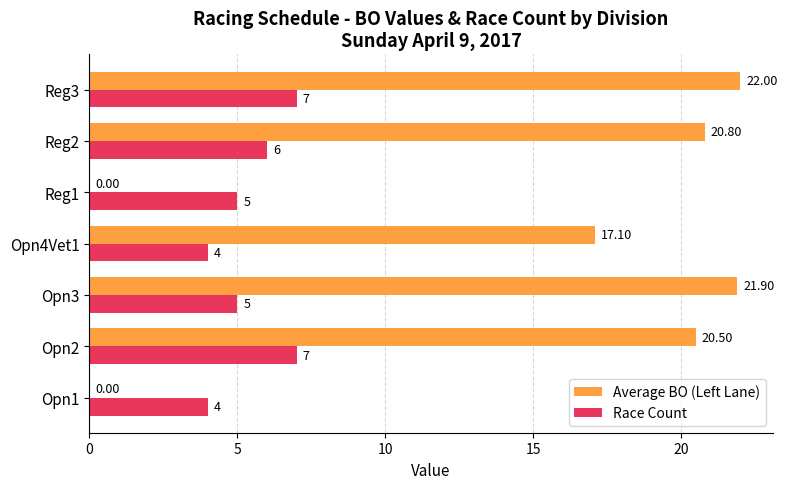

At which category is the sum across all series the highest?

Reg3